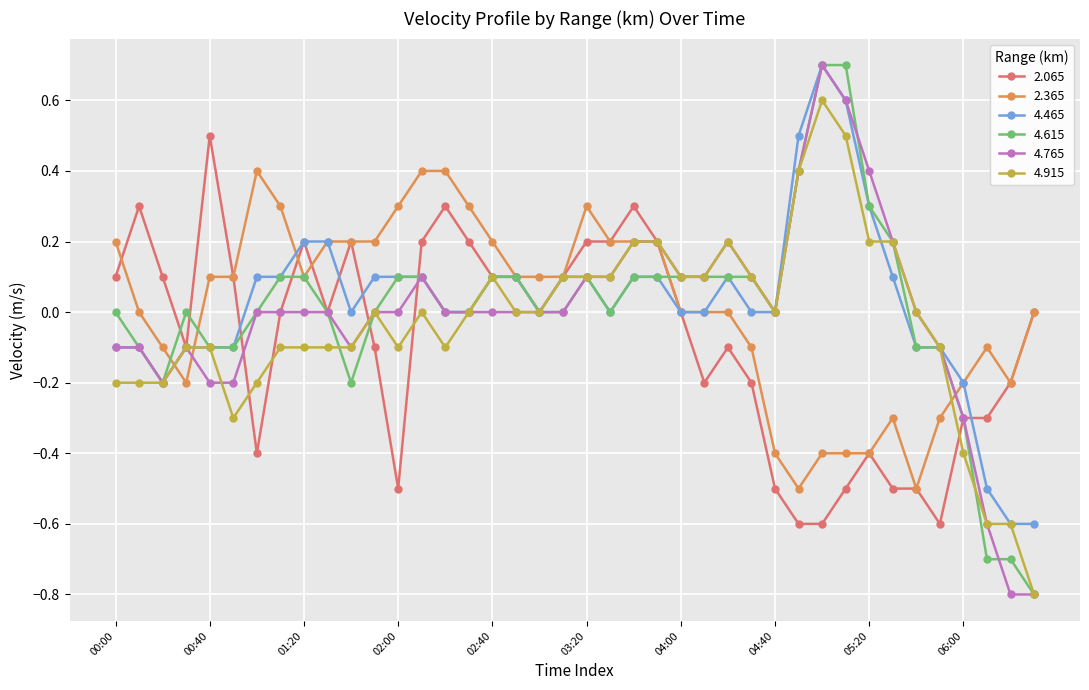

What is the value of the 2.365 point at the 39th from the left?

-0.2